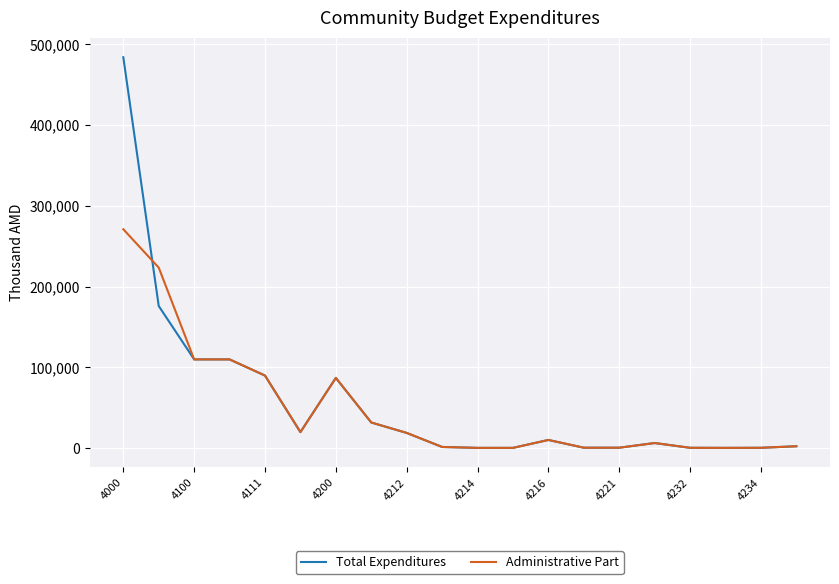

What is the highest value of the Administrative Part series?

271115.9